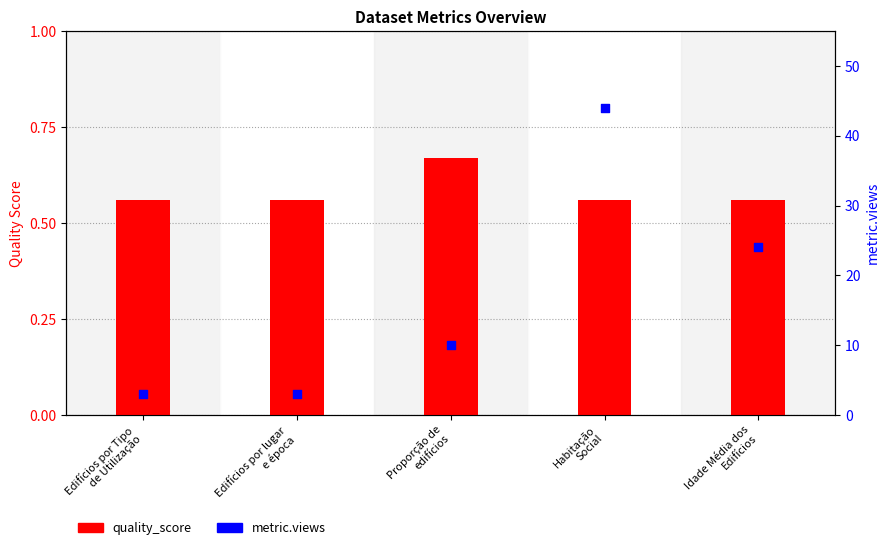

What is the total value across all series at Edifícios por Tipo
de Utilização?

3.6